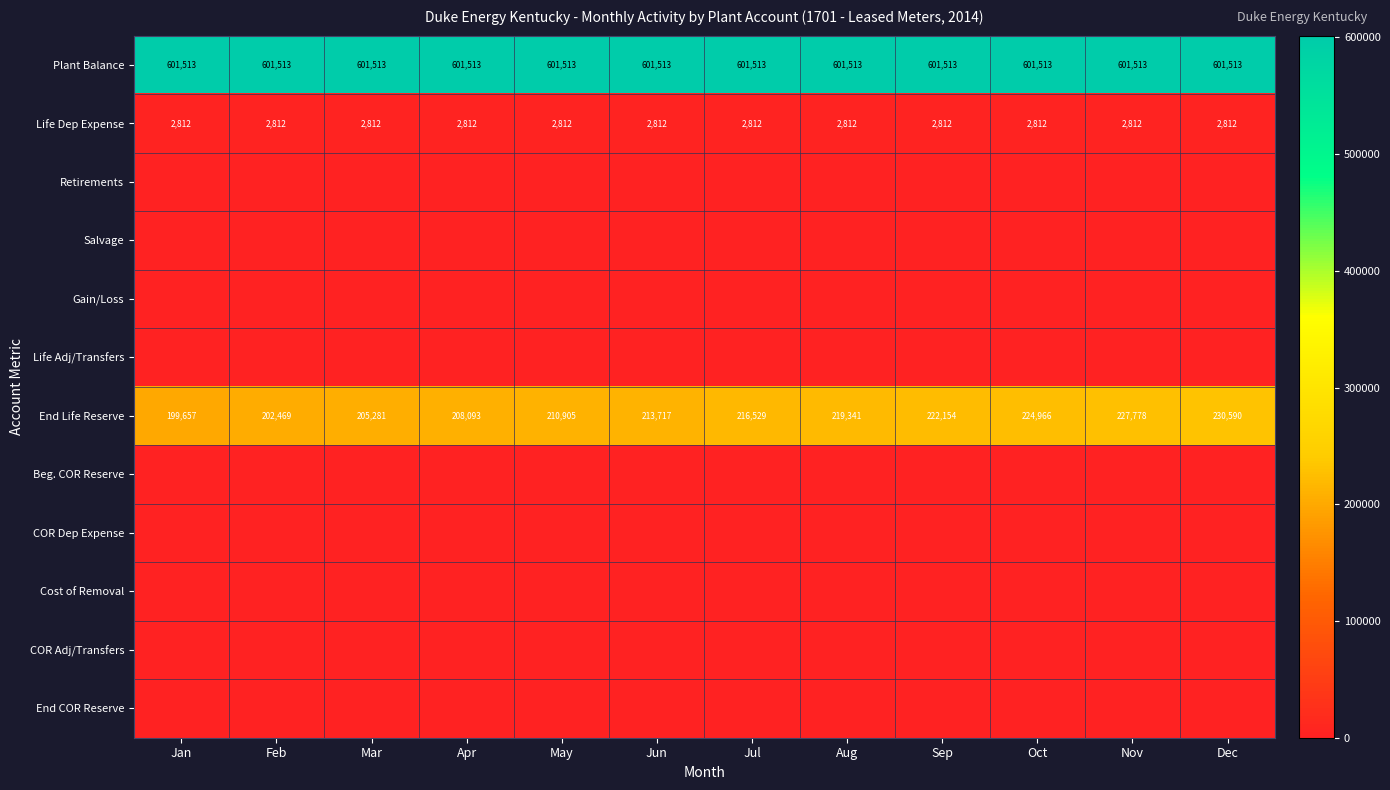

The value of Plant Balance at Oct is 601513. True or false?

True